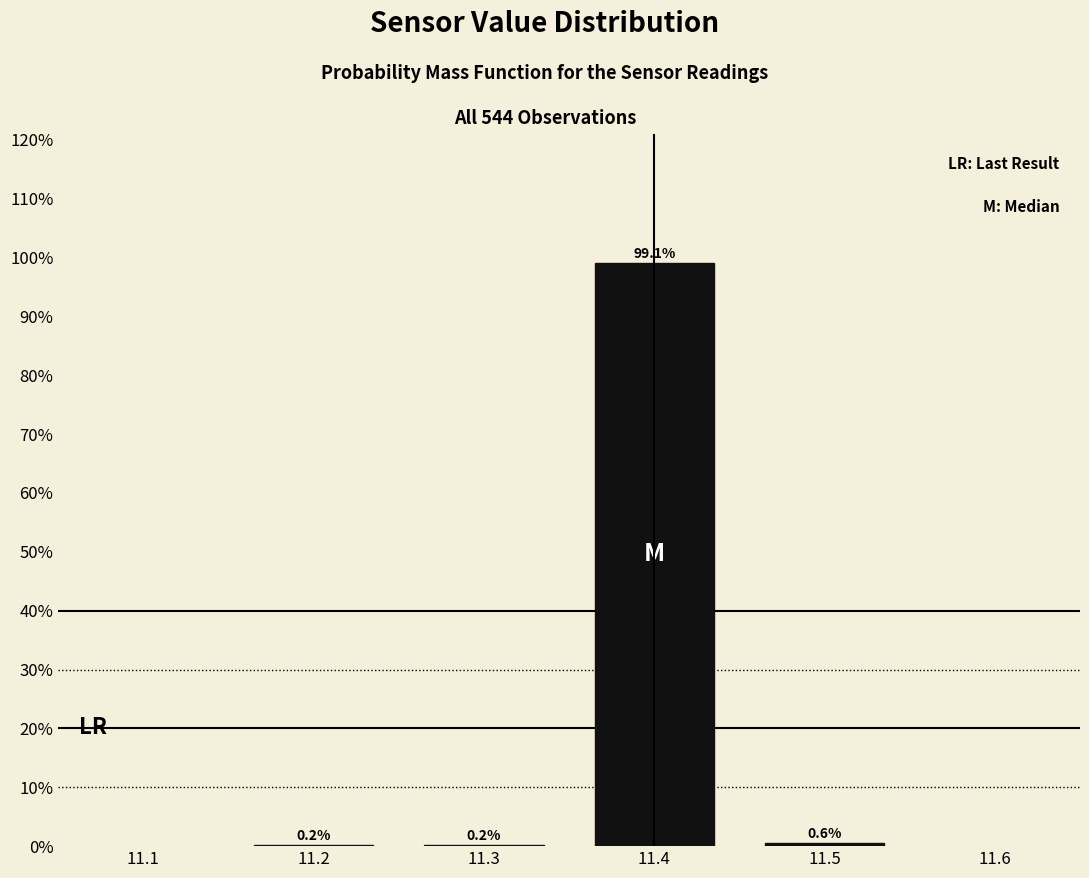

Are the bars horizontal?

No